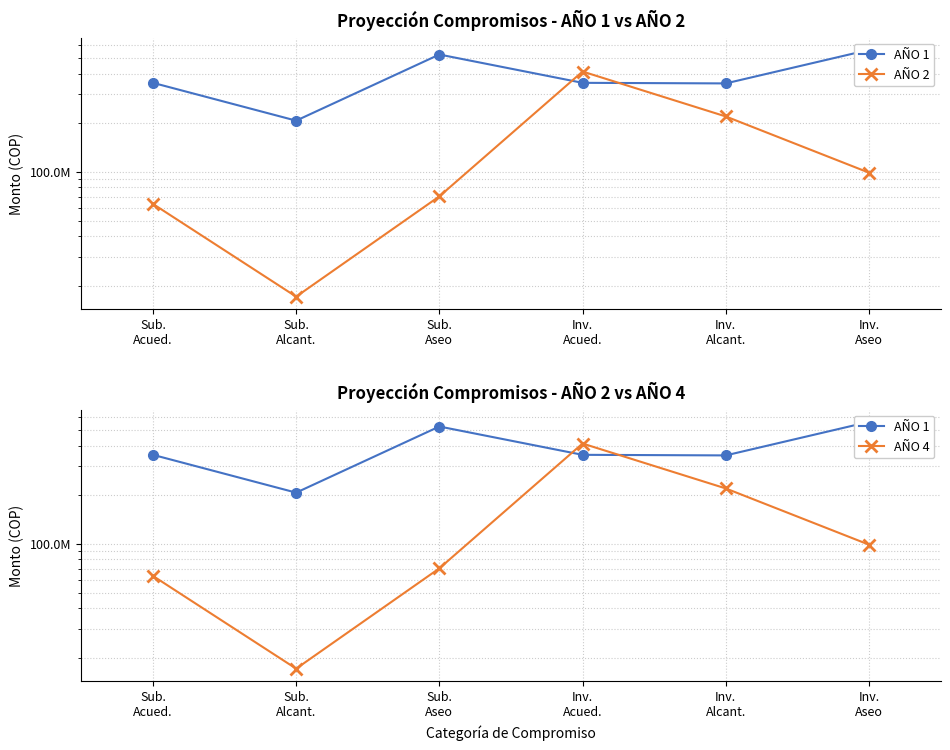

Where is the first local minimum for AÑO 1?

Sub.
Alcant.